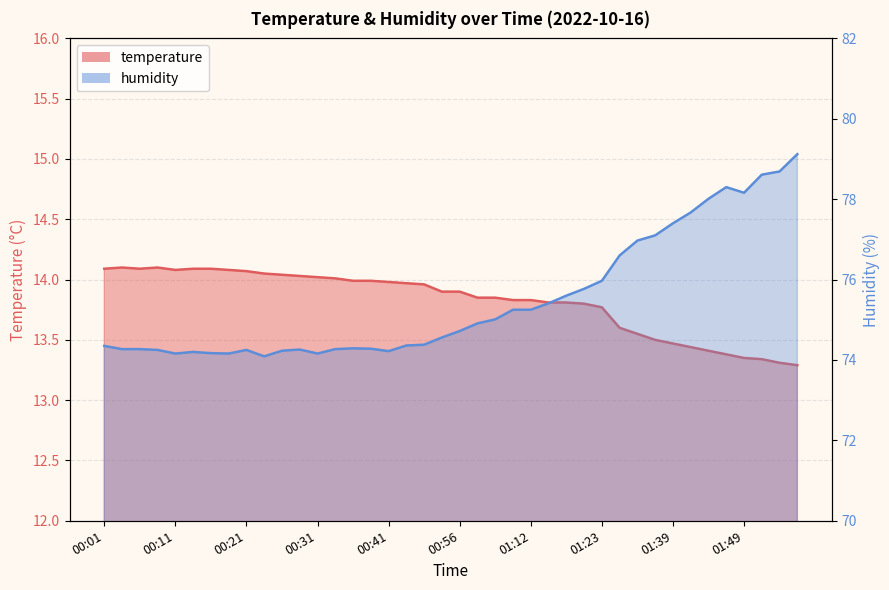

Does the chart display data point markers on the line(s)?

No